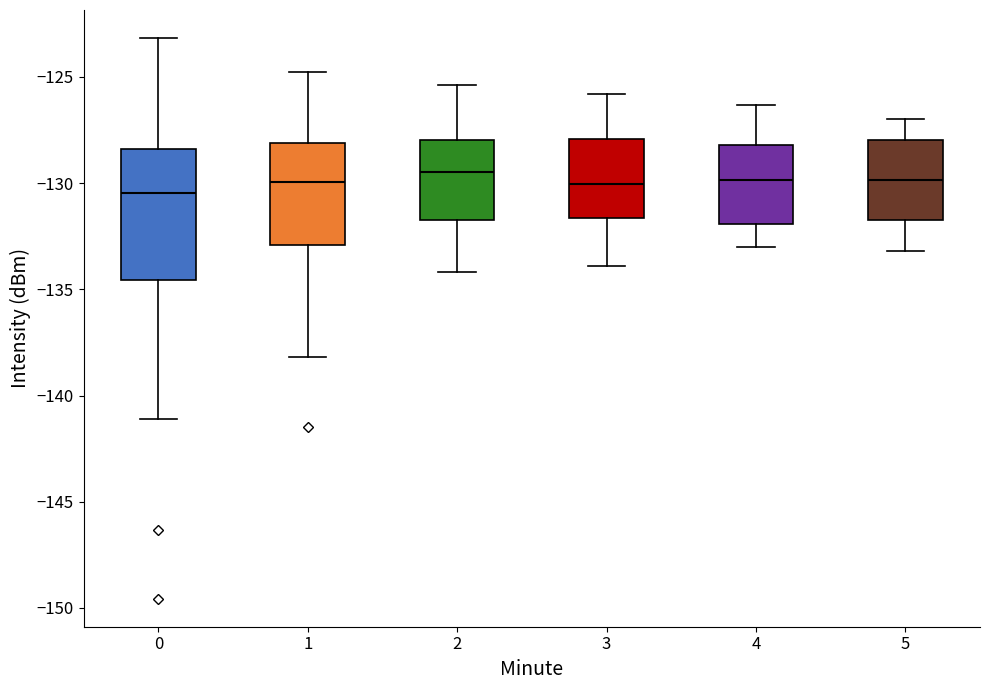

Which box is the tallest, from its lower edge to its upper edge?

0